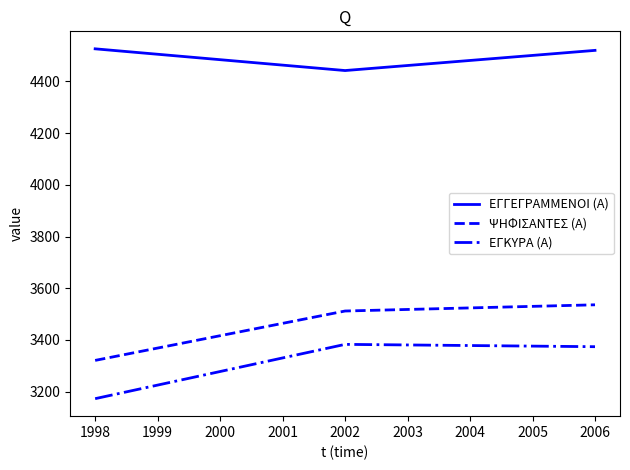

Rank the series at 1998 from lowest to highest value.

ΕΓΚΥΡΑ (Α), ΨΗΦΙΣΑΝΤΕΣ (Α), ΕΓΓΕΓΡΑΜΜΕΝΟΙ (Α)